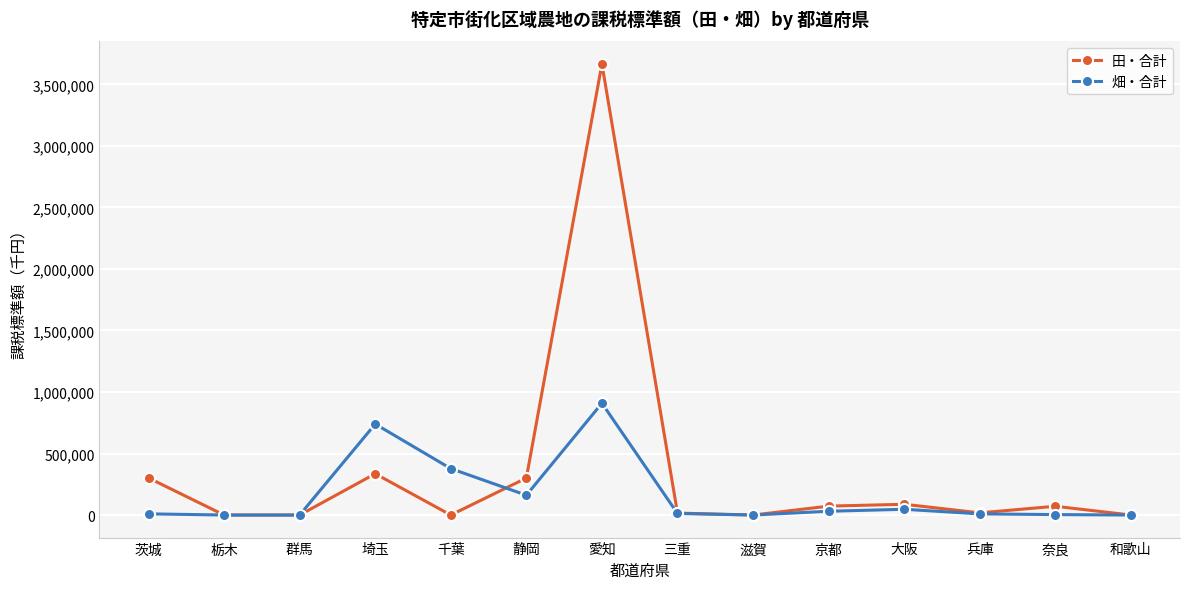

What is the value of the 田・合計 point at the 8th from the left?

15935